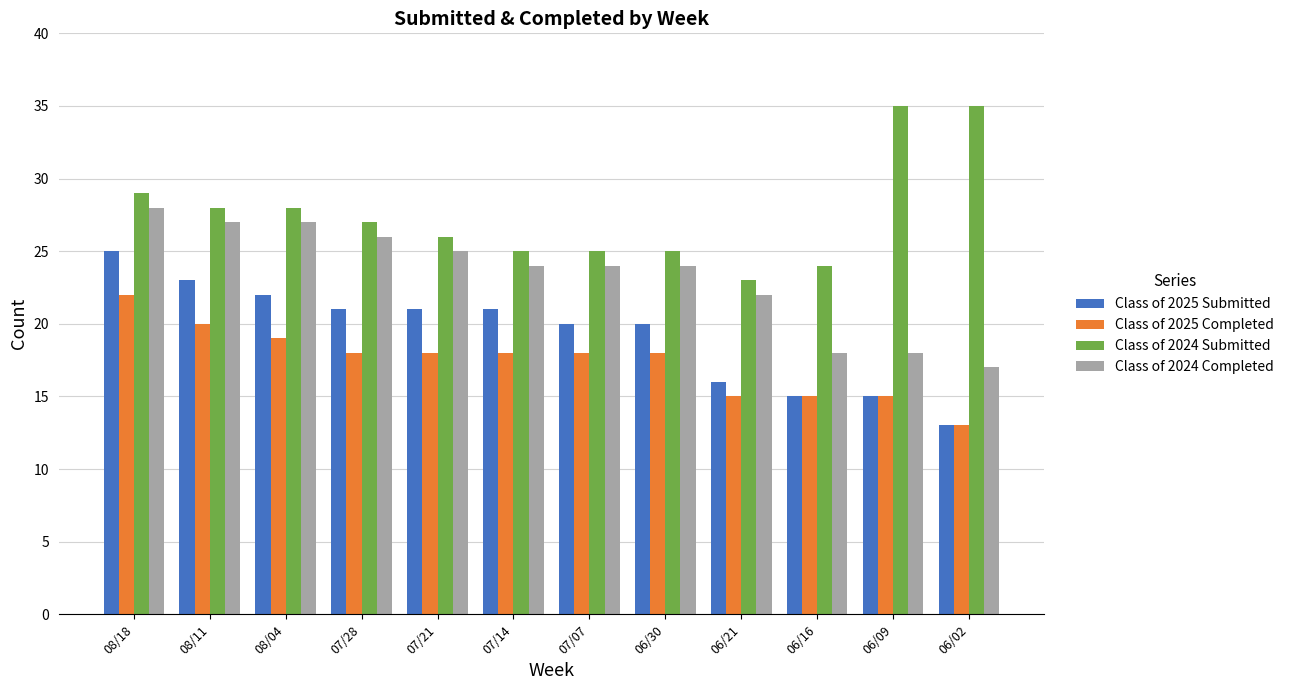

How many data points in Class of 2024 Submitted are less than 27?

6